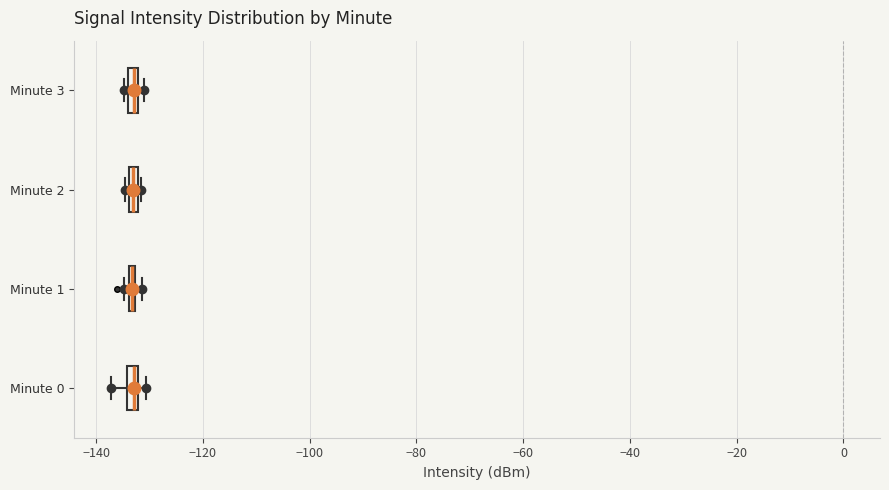

Where is the left edge of the box for Minute 3 on the x-axis? The values are not printed on the chart, so give them approximately, as read against the axis.

-134